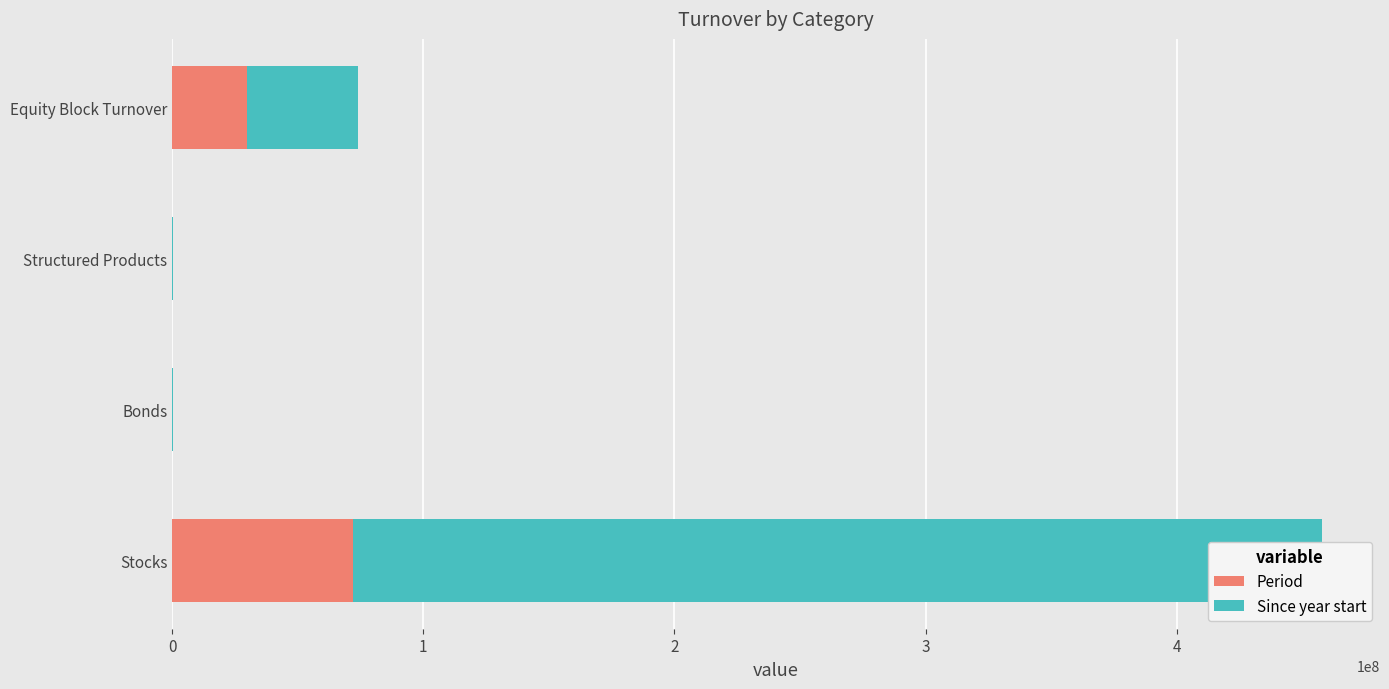

Reading left to right, transcribe all the data shown in this chart.

Period: 71937488.6	93499.0	12002.8	29664913.0
Since year start: 386110298.3	110800.8	385318.2	44323879.2